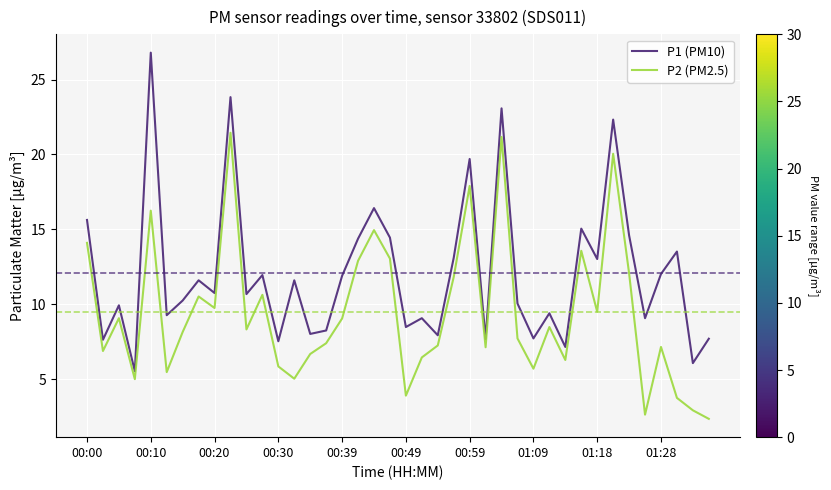

True or false: P2 (PM2.5) has more than 1 points higher than both neighbors.

True